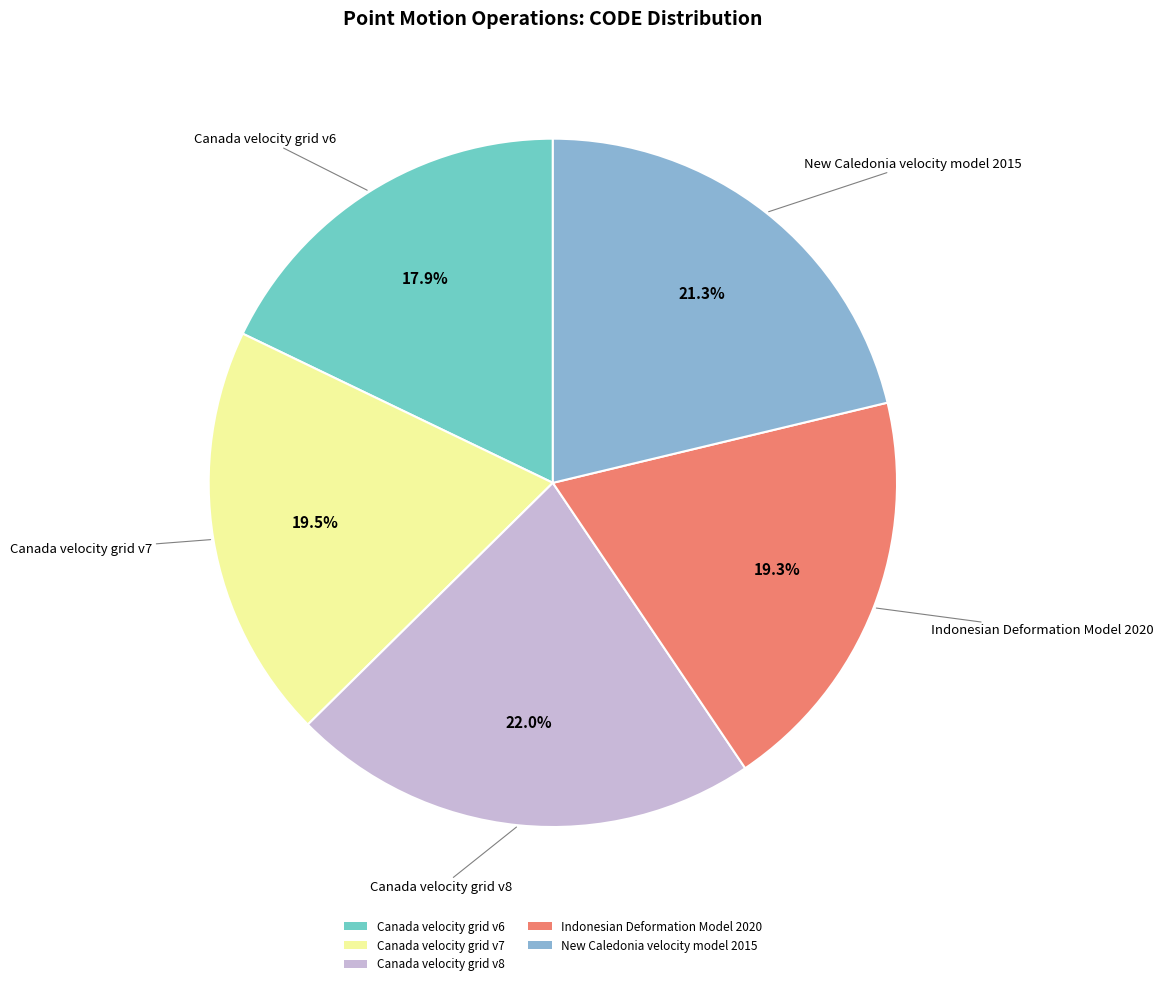

Is there any slice that represents more than half of the pie?

No